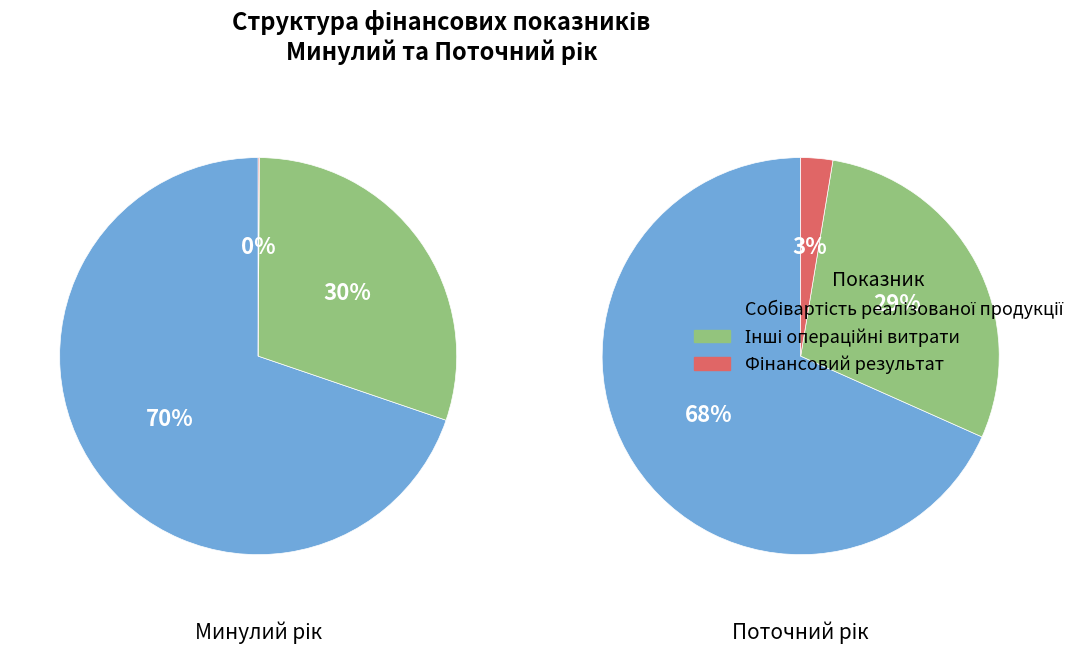

True or false: Інші операційні витрати accounts for 30% of the total.

True